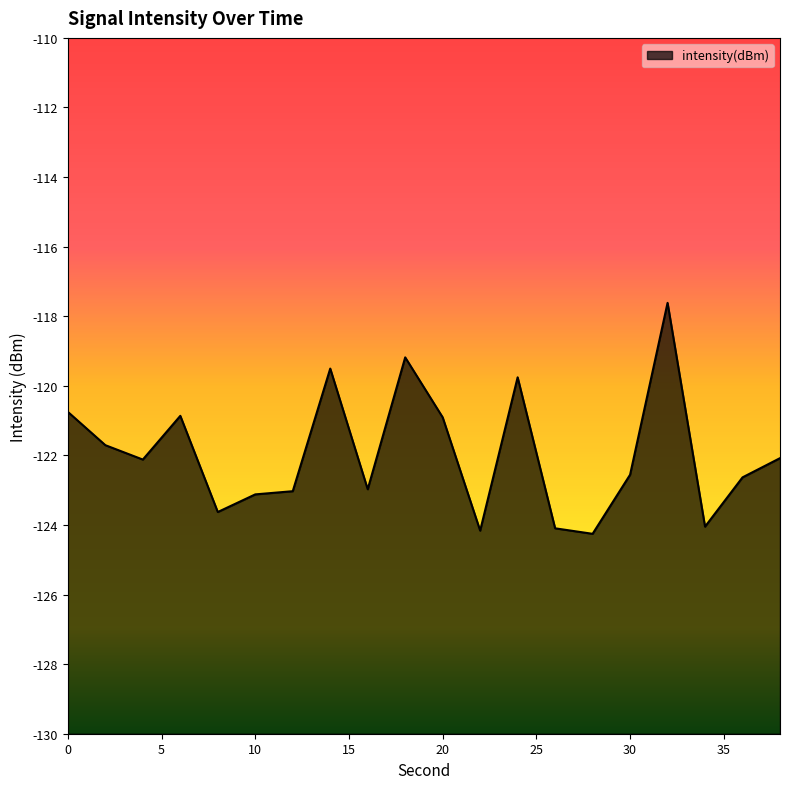

How many data points does each series have?

20